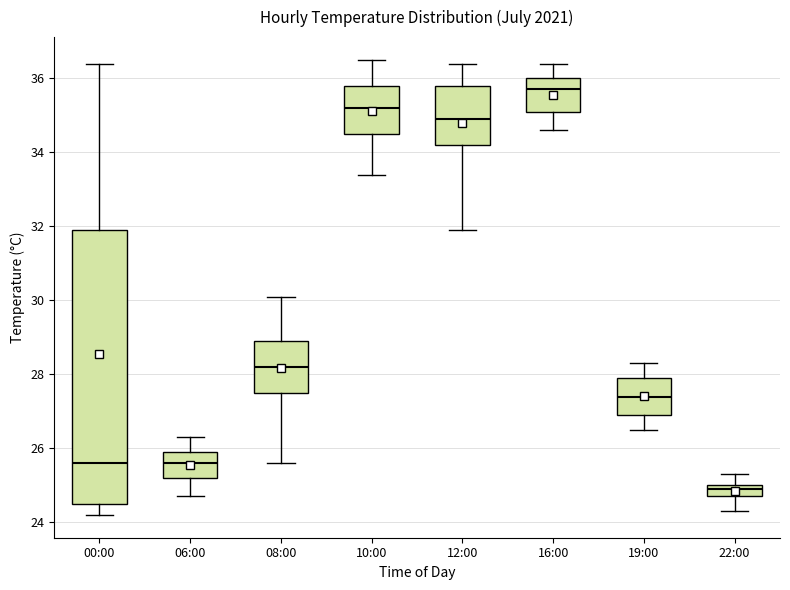

Where is the lower edge of the box for 19:00 on the y-axis? The values are not printed on the chart, so give them approximately, as read against the axis.

27.0